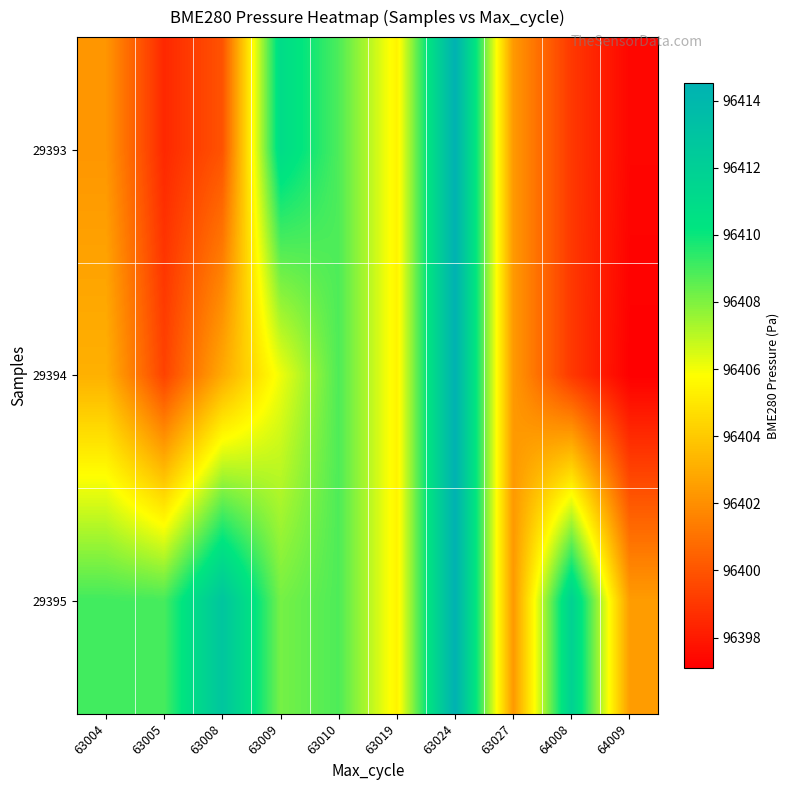

Count the number of categories in the chart.

10